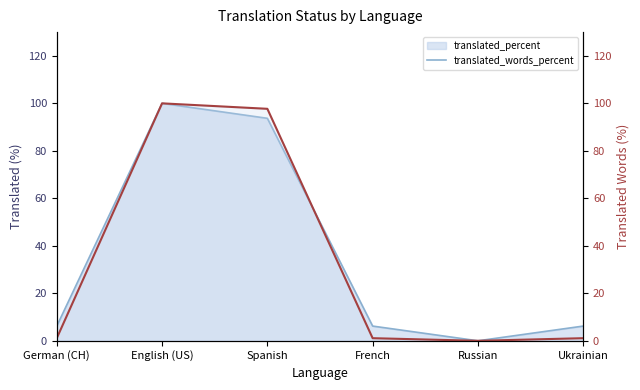

What is the difference between the maximum and minimum values in the translated_percent series?

100.0